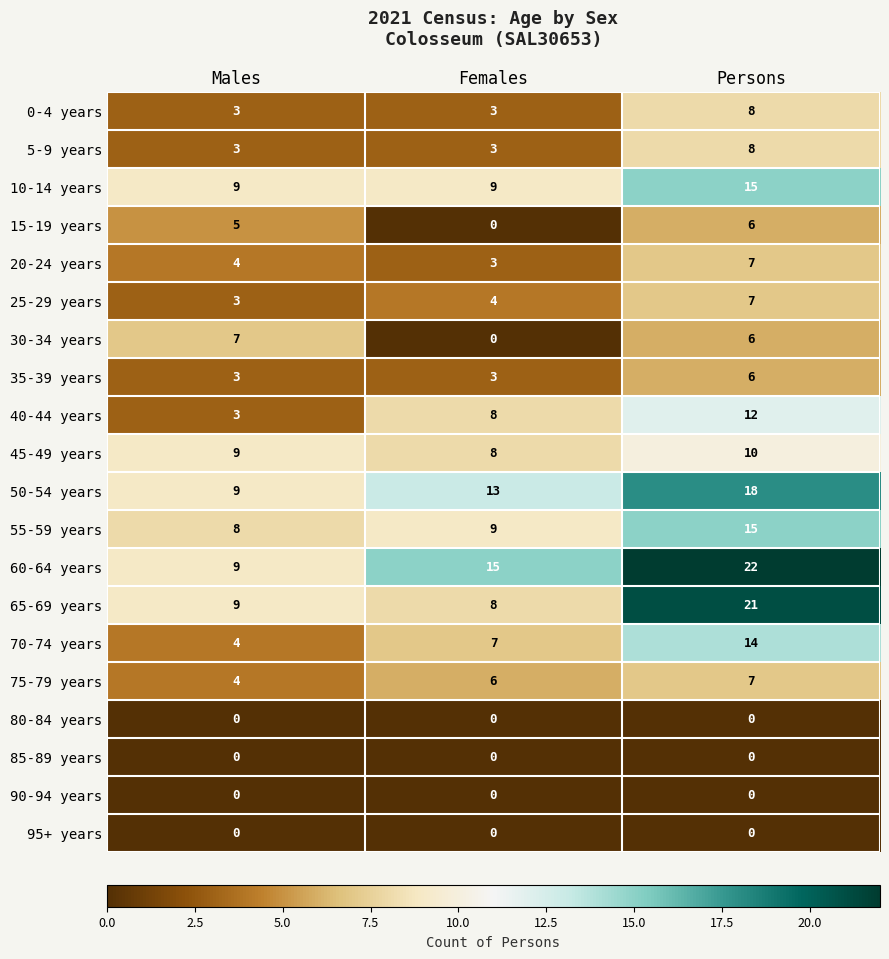

At which category is the sum across all series the highest?

Persons